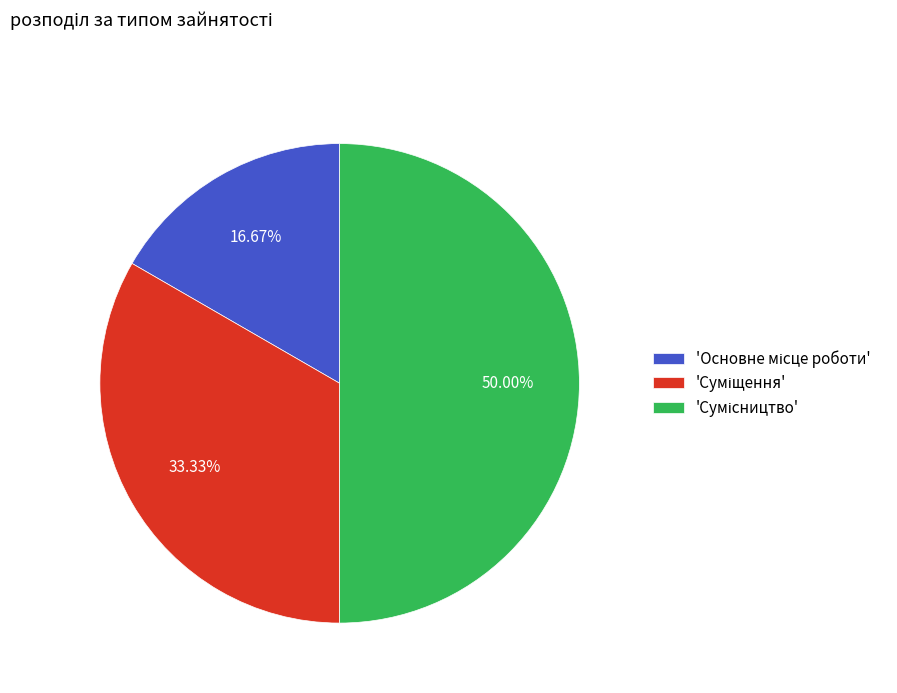

How many segments does this pie chart have?

3